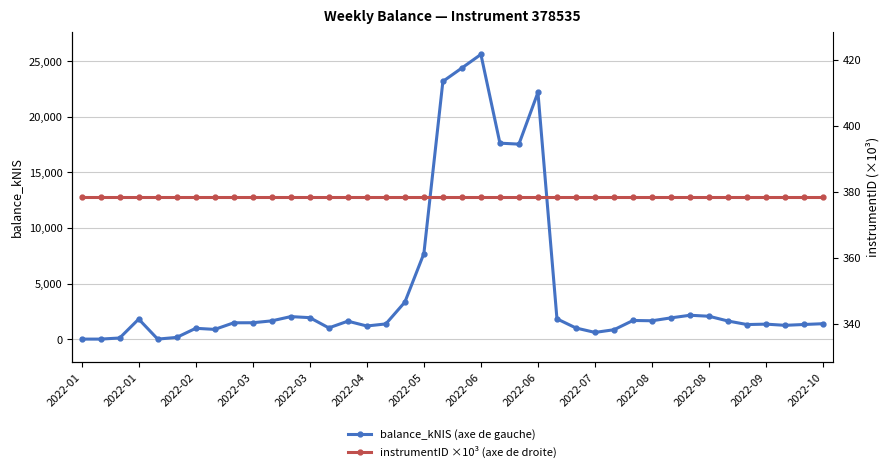

What is the average value of the instrumentID ×10³ (axe de droite) series?

378.5